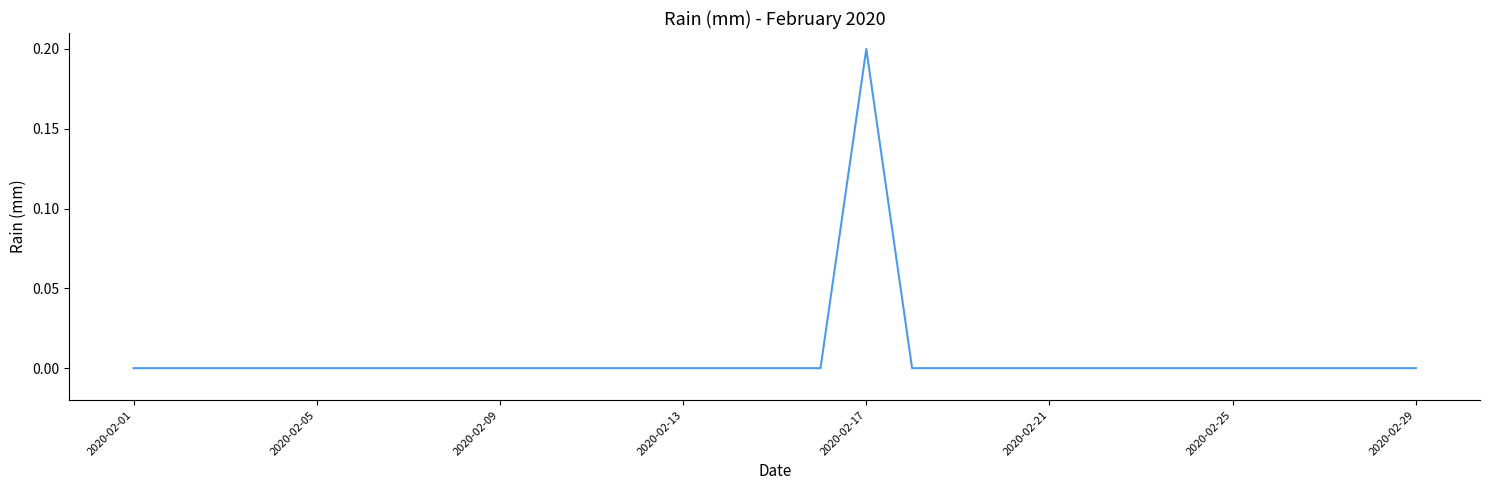

Does the chart display data point markers on the line(s)?

No